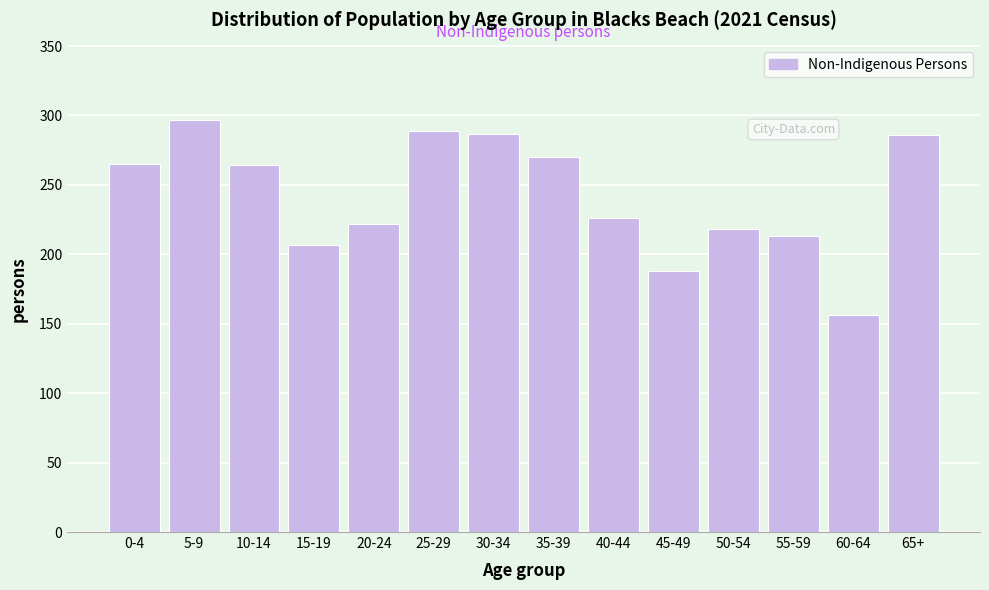

The chart shows a value of 156 at 60-64. True or false?

True